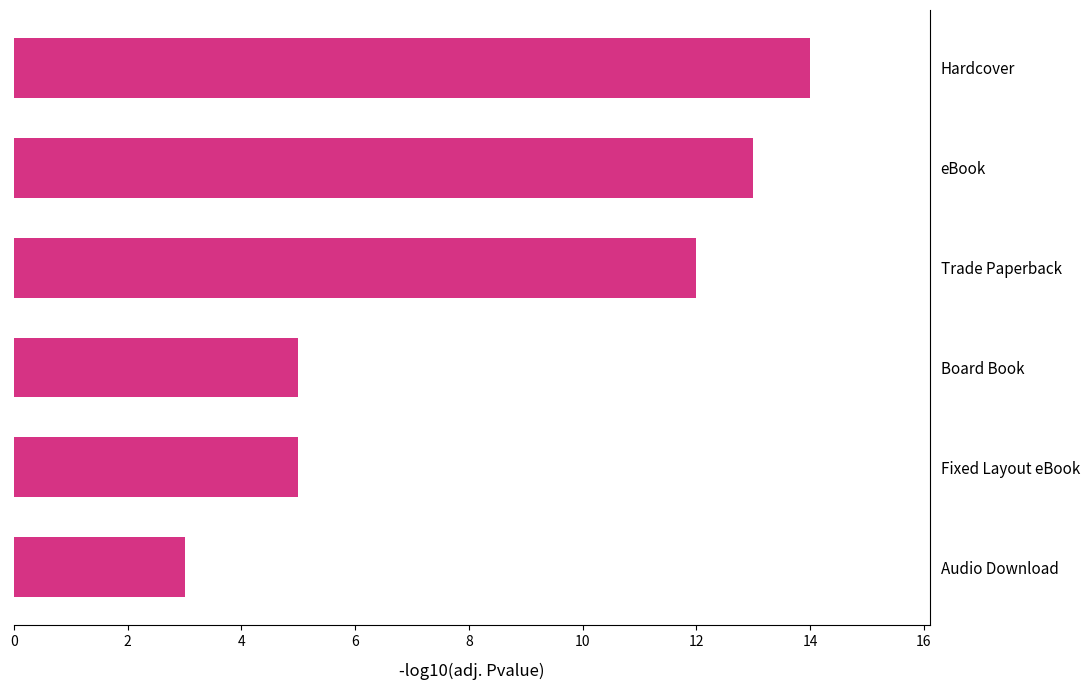

What is the sum of all values?

52